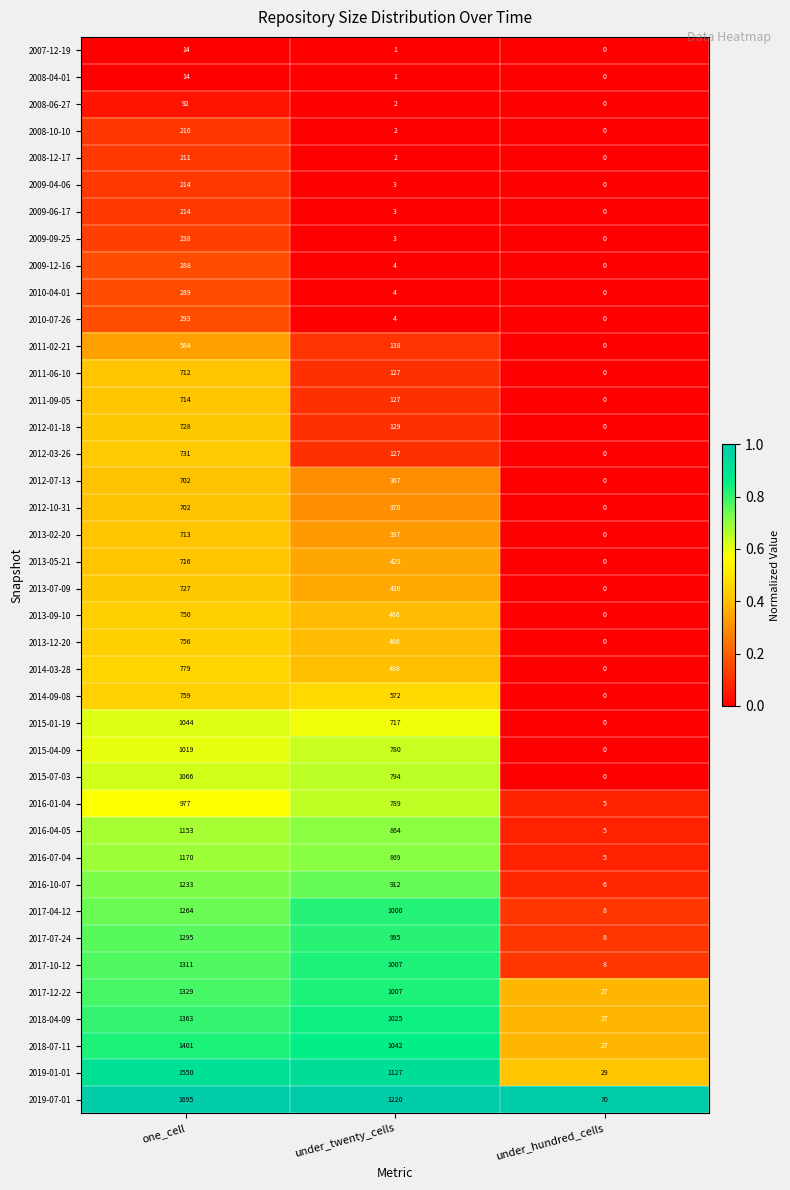

At which label does 2013-09-10 first exceed 486?

one_cell